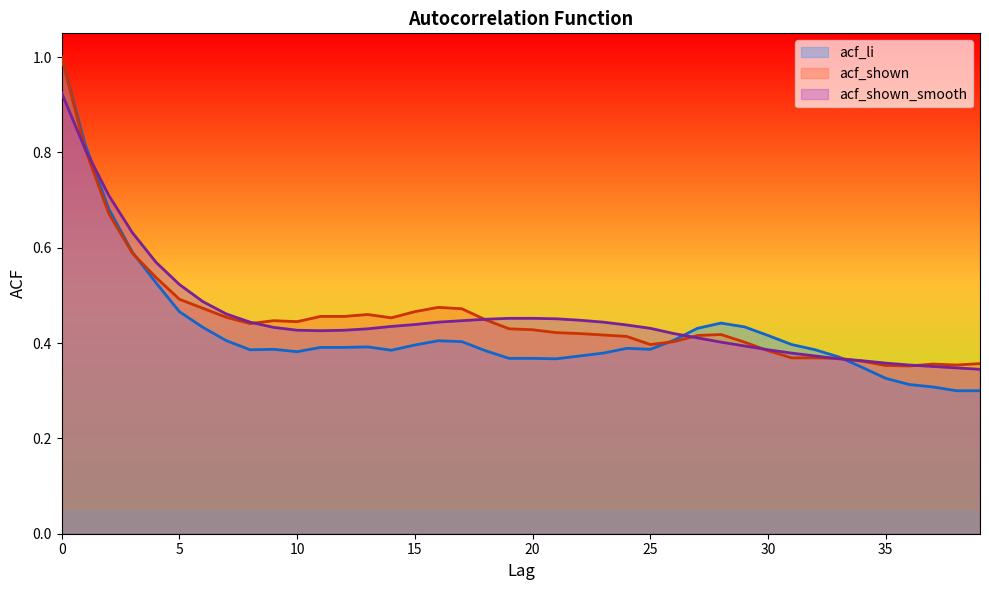

Reading right to left, extract all data points from this chart.

acf_li: 0.3	0.3	0.3	0.3	0.3	0.3	0.4	0.4	0.4	0.4	0.4	0.4	0.4	0.4	0.4	0.4	0.4	0.4	0.4	0.4	0.4	0.4	0.4	0.4	0.4	0.4	0.4	0.4	0.4	0.4	0.4	0.4	0.4	0.4	0.5	0.5	0.6	0.7	0.8	1.0
acf_shown: 0.4	0.4	0.4	0.4	0.4	0.4	0.4	0.4	0.4	0.4	0.4	0.4	0.4	0.4	0.4	0.4	0.4	0.4	0.4	0.4	0.4	0.4	0.5	0.5	0.5	0.5	0.5	0.5	0.5	0.4	0.4	0.4	0.5	0.5	0.5	0.5	0.6	0.7	0.8	1.0
acf_shown_smooth: 0.3	0.3	0.4	0.4	0.4	0.4	0.4	0.4	0.4	0.4	0.4	0.4	0.4	0.4	0.4	0.4	0.4	0.4	0.5	0.5	0.5	0.5	0.4	0.4	0.4	0.4	0.4	0.4	0.4	0.4	0.4	0.4	0.5	0.5	0.5	0.6	0.6	0.7	0.8	0.9